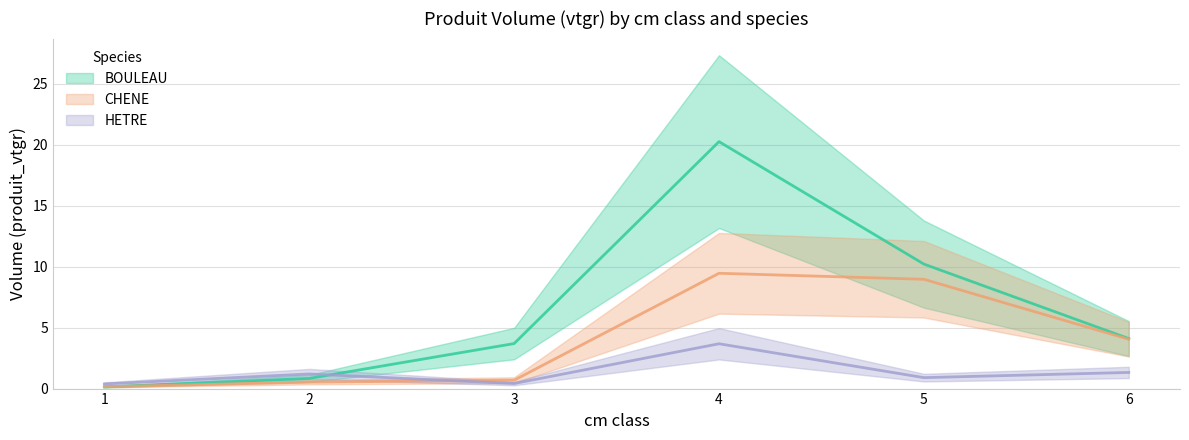

What is the average value of the BOULEAU series?

6.5